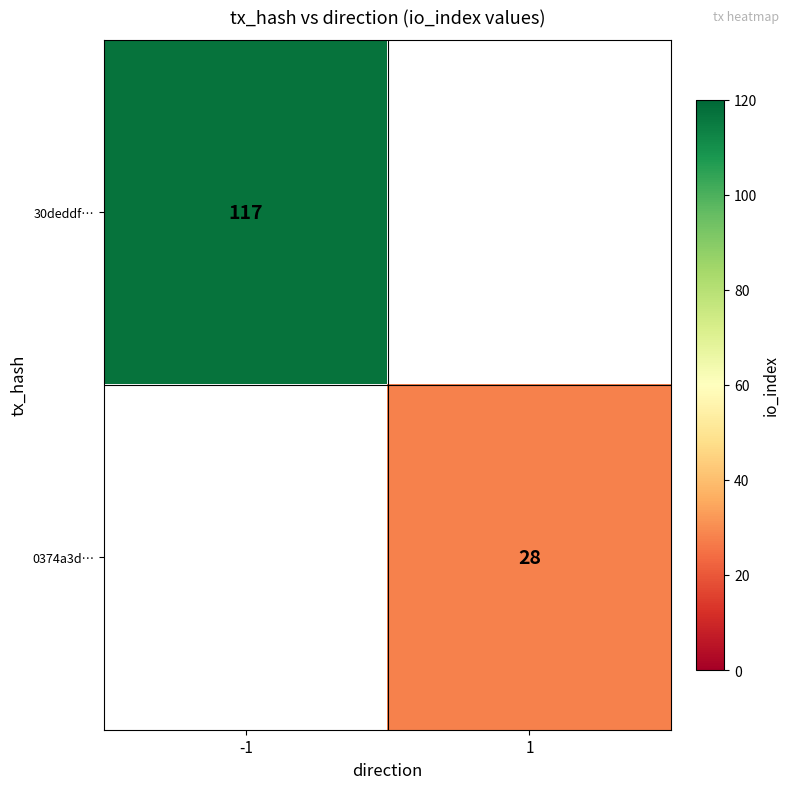

True or false: 30deddf… has a value of 165 at -1.

False